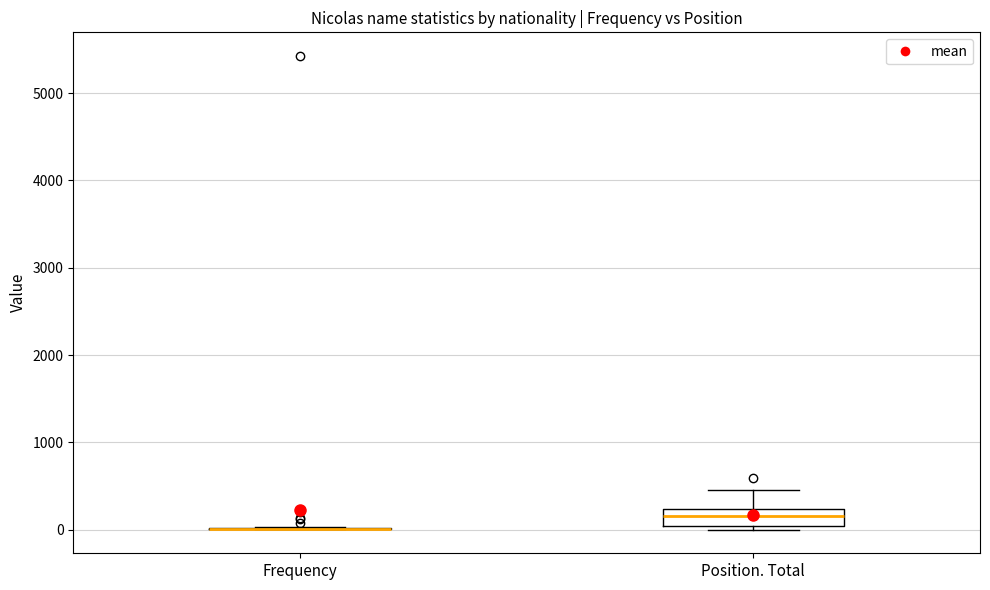

Reading left to right, transcribe this box plot: for each box, give where its median line is, the range the box spans, and where its two whiskers end, as read against the y-axis. The values are not printed on the chart, so give them approximately, as read against the axis.

Frequency: box collapsed to a line at 0, whiskers 0 to 0
Position. Total: median 200 (inside the box), box 0 to 200, whiskers 0 (just below the box's lower edge) to 500